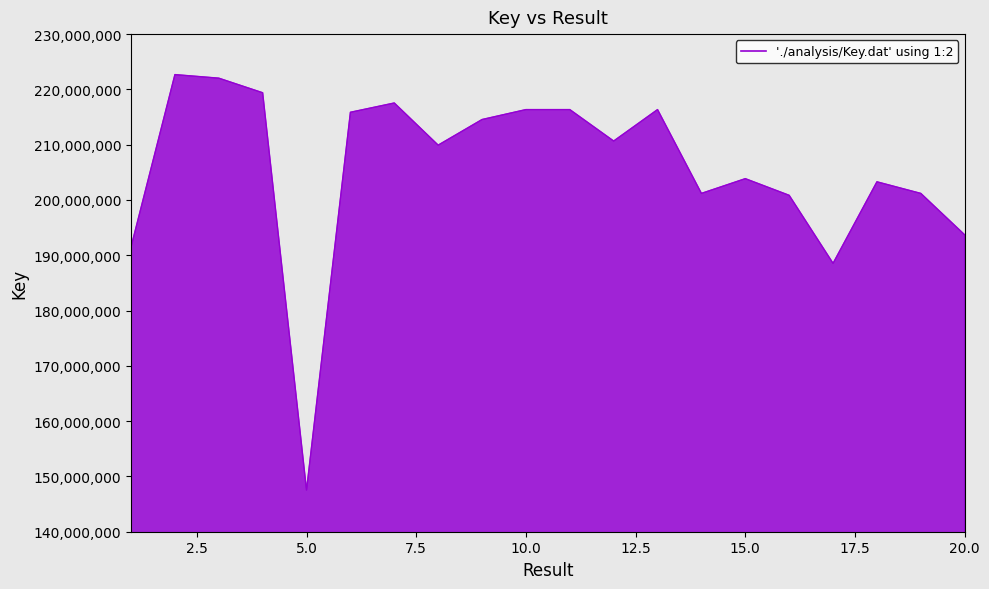

How many values are below 210664848?

10